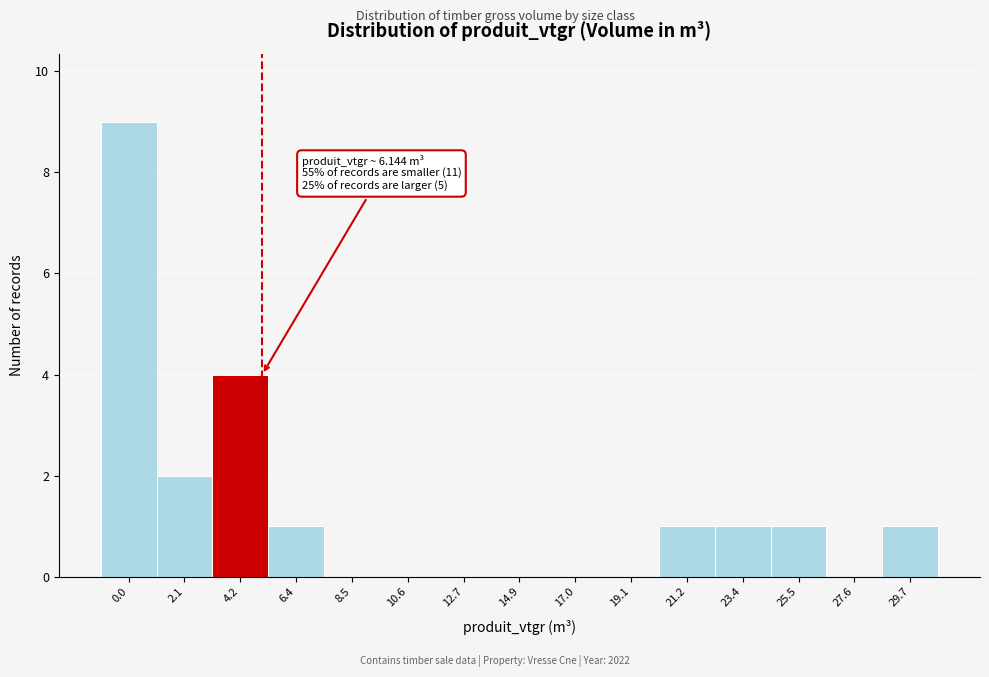

Reading left to right, what are all the values shown in this chart?

0.0=9	2.1=2	4.2=4	6.4=1	8.5=0	10.6=0	12.7=0	14.9=0	17.0=0	19.1=0	21.2=1	23.4=1	25.5=1	27.6=0	29.7=1